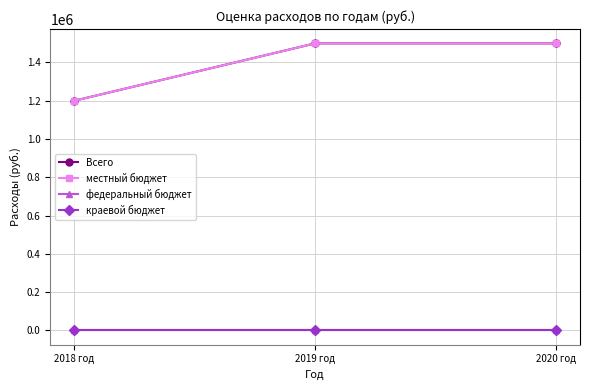

What is the difference between the maximum and minimum values in the местный бюджет series?

300000